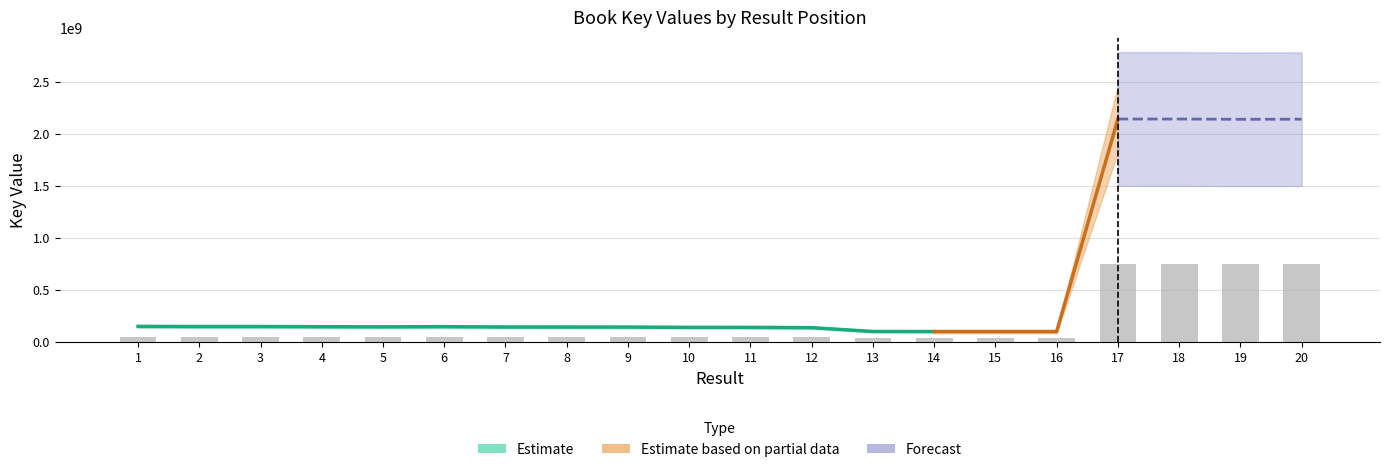

What is the greatest value displayed?

749821446.8